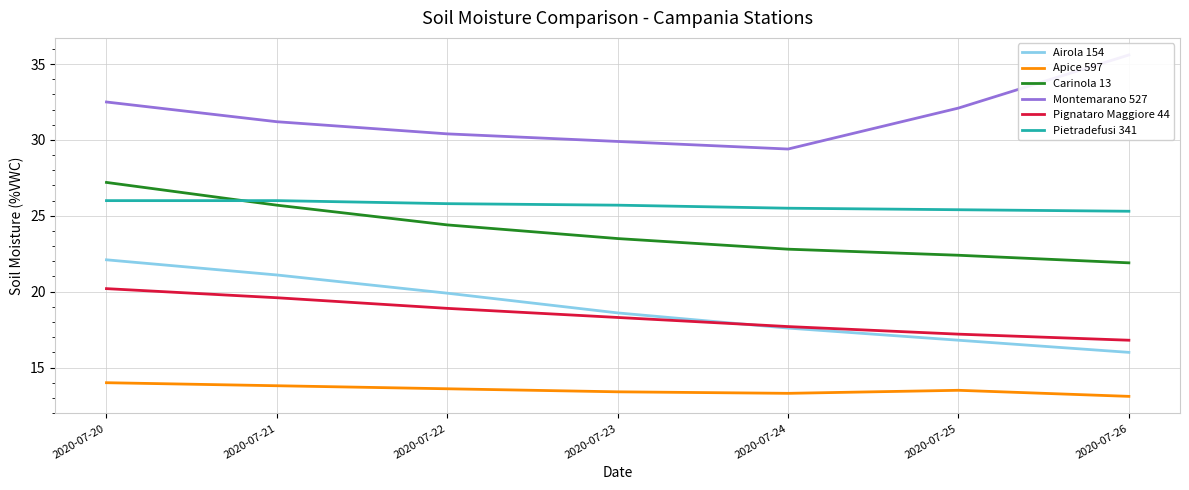

Which series has the largest total across all categories?

Montemarano 527